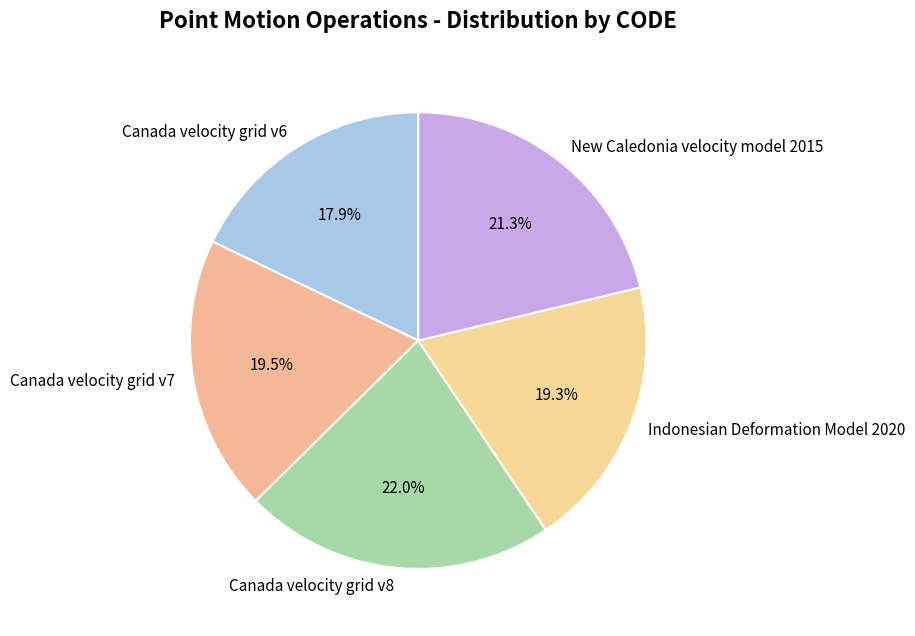

To the nearest percent, what is the average slice percentage?

20%